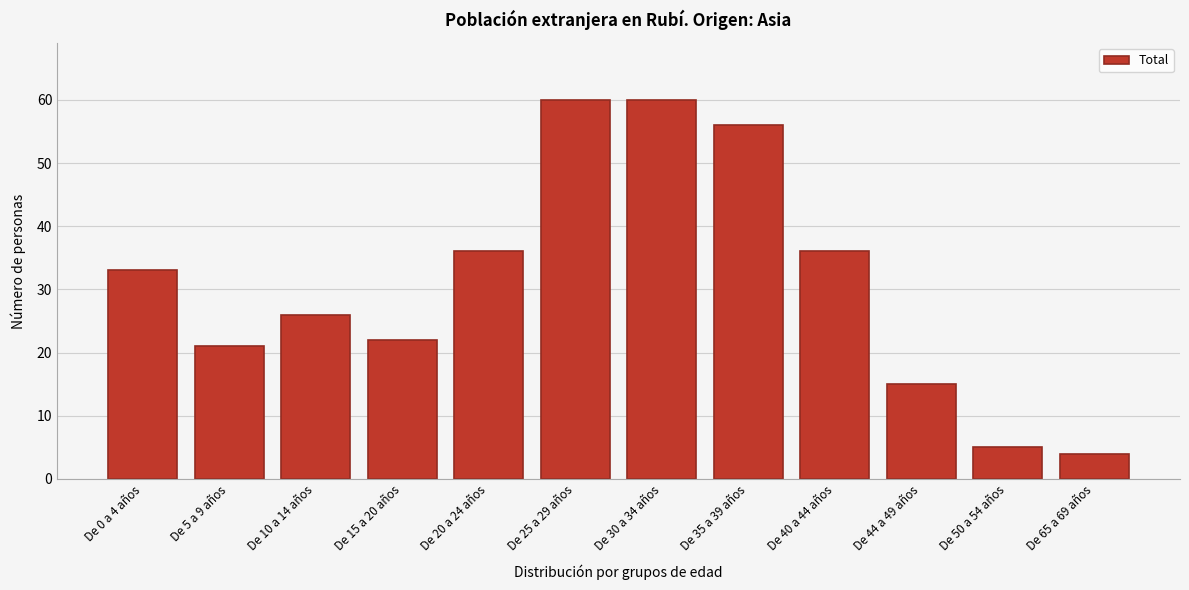

Reading left to right, what are all the values shown in this chart?

33	21	26	22	36	60	60	56	36	15	5	4